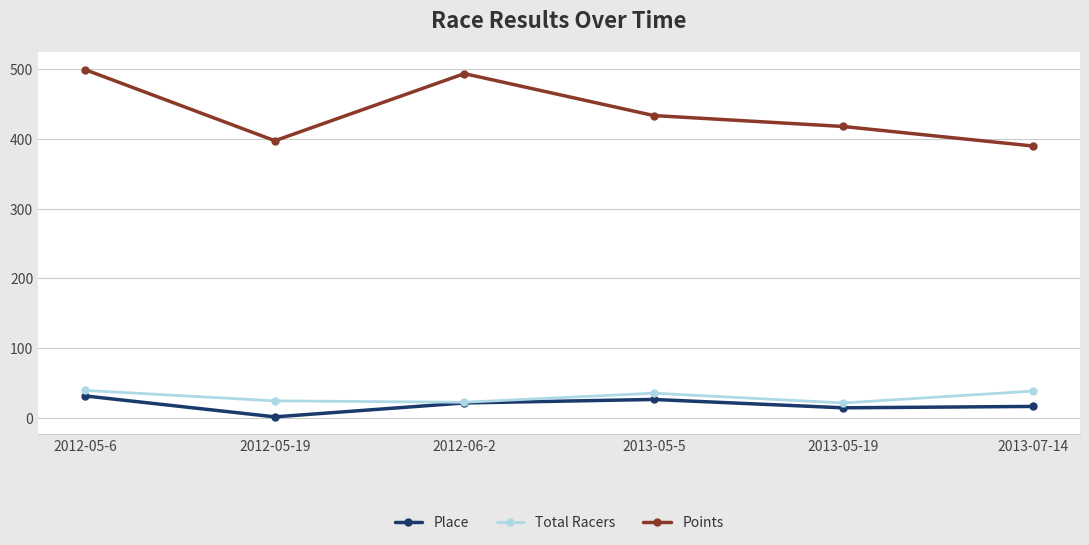

At which label does Place reach its minimum?

2012-05-19